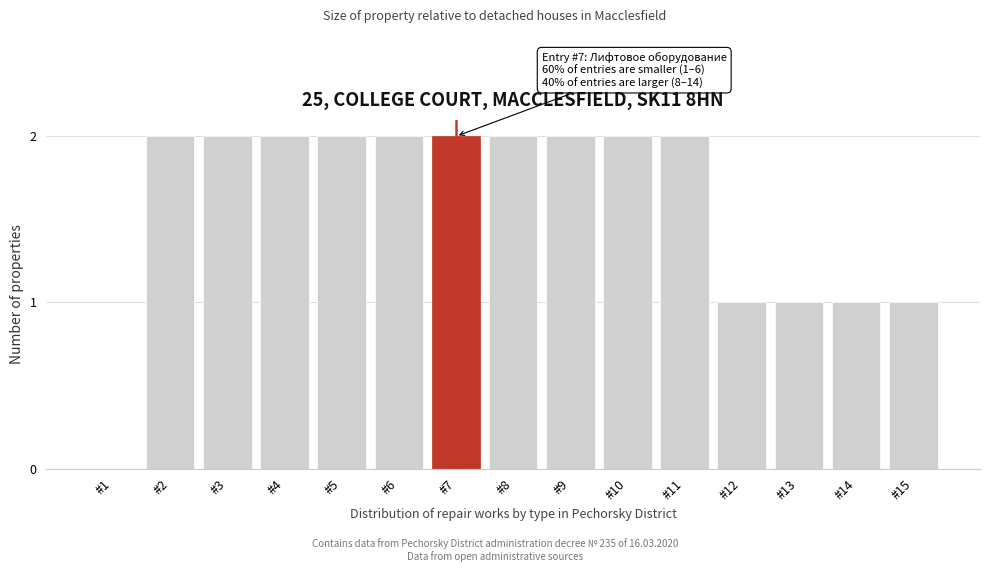

Reading right to left, transcribe all the data shown in this chart.

#15=1	#14=1	#13=1	#12=1	#11=2	#10=2	#9=2	#8=2	#7=2	#6=2	#5=2	#4=2	#3=2	#2=2	#1=0